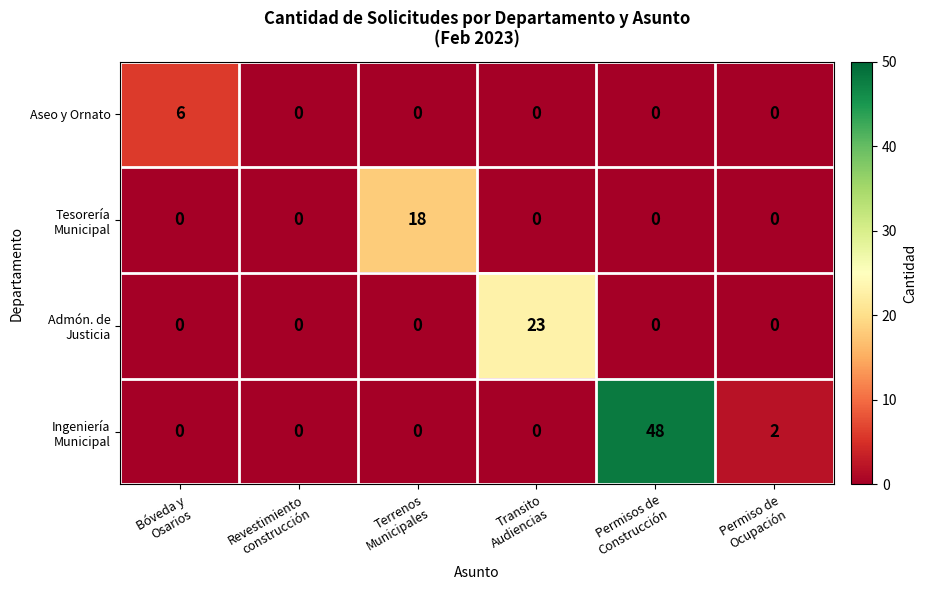

How many categories are shown in the chart?

6